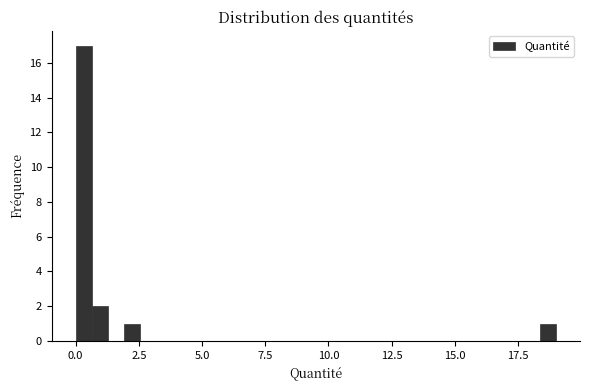

Around what value on the x-axis is the tallest bar? Give the approximate position of its centre, as read against the axis.

0.5